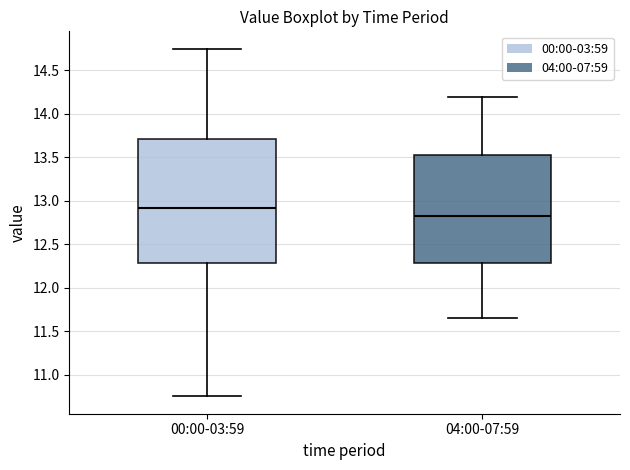

Where does the upper whisker of the box for 00:00-03:59 end on the y-axis? The values are not printed on the chart, so give them approximately, as read against the axis.

14.75